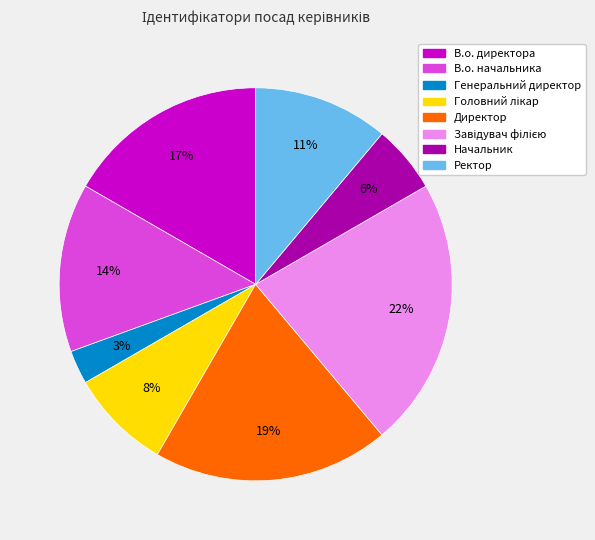

Between В.о. директора and Начальник, which is larger?

В.о. директора